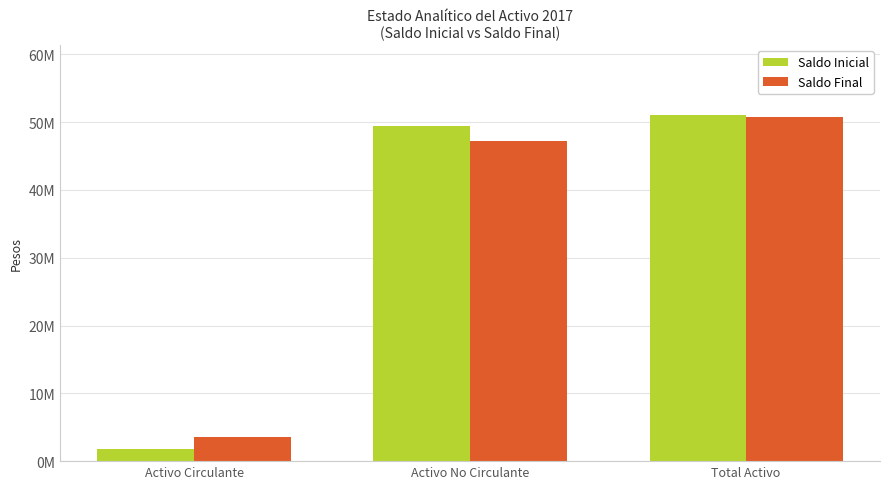

What are all the series names shown in the legend?

Saldo Inicial, Saldo Final